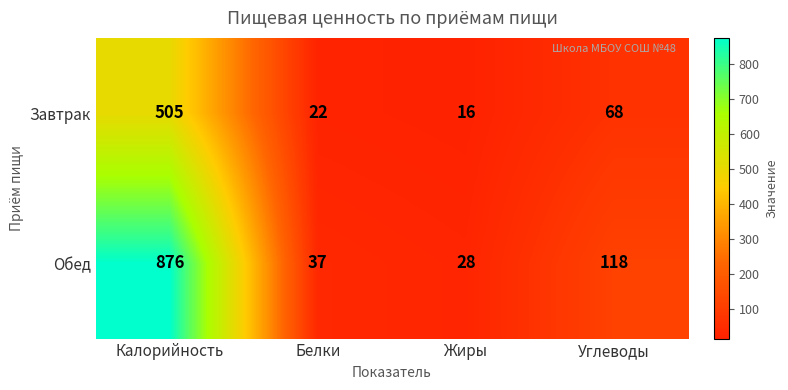

How many values in the Обед series are below 118?

2